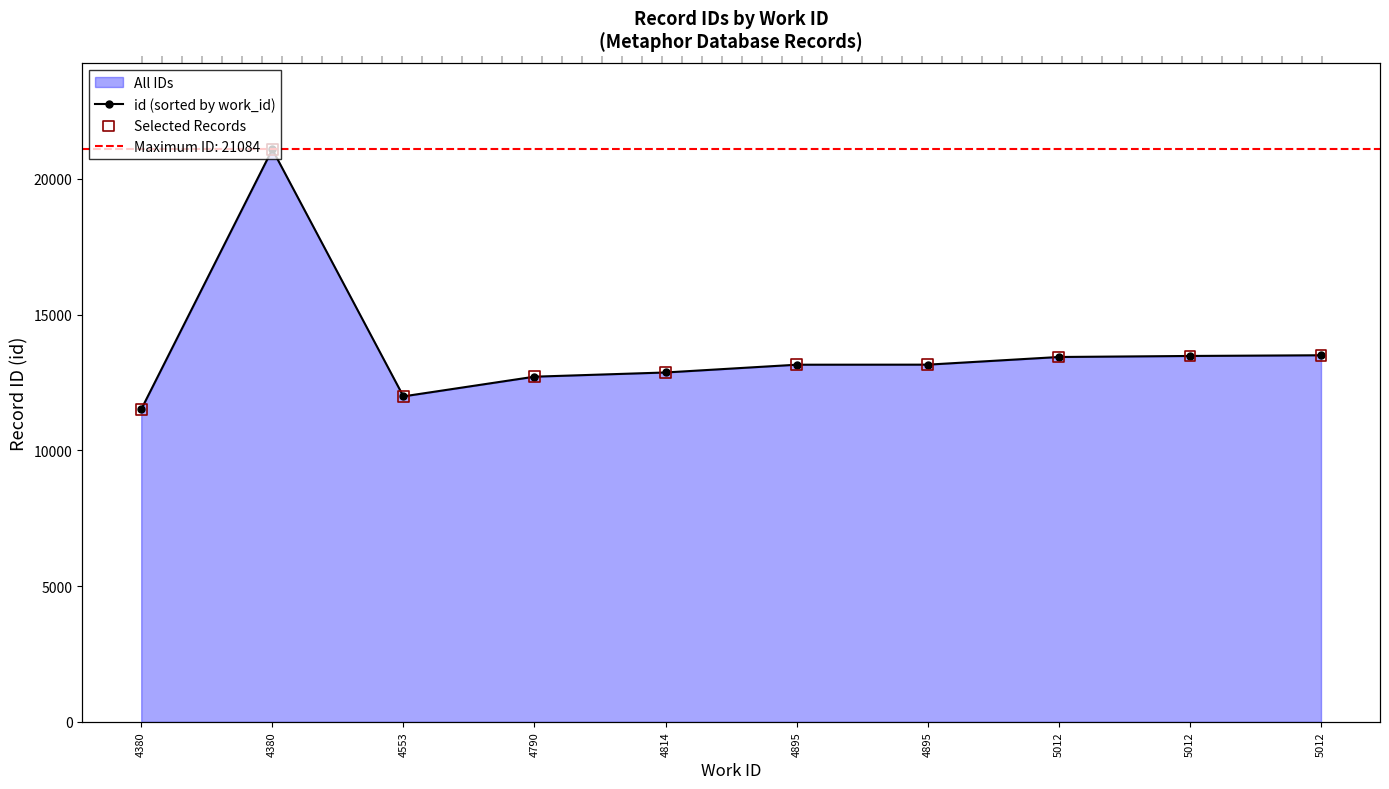

At which category is the sum across all series the highest?

4380